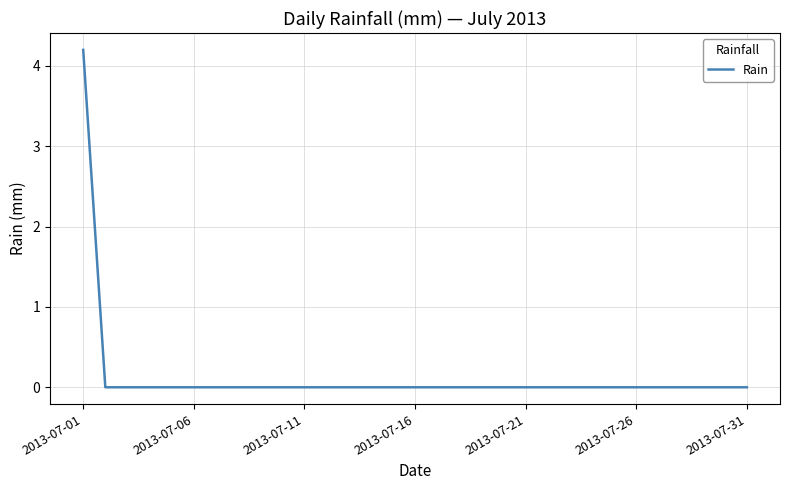

Does the chart display data point markers on the line(s)?

No